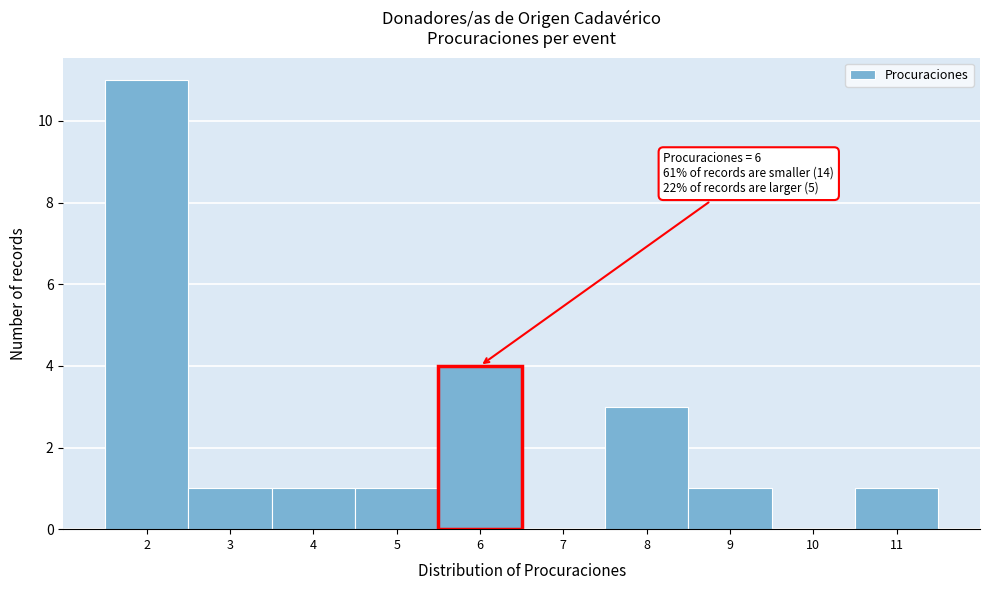

Which range on the x-axis has the tallest bar?

1.5 to 2.5